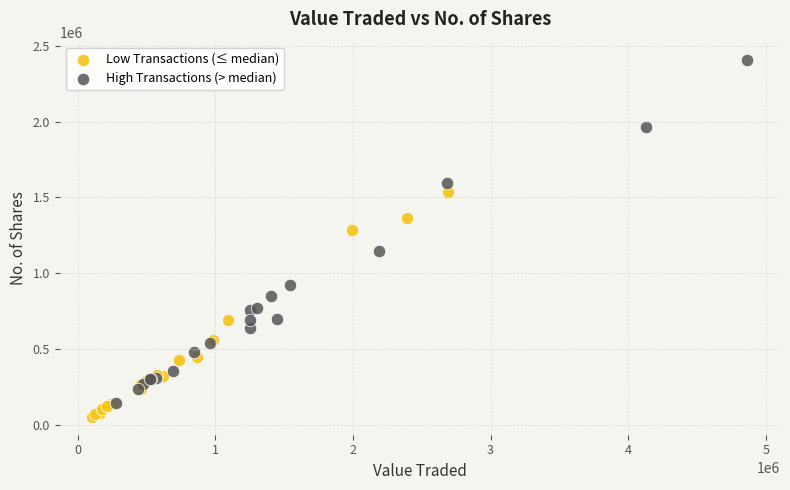

Which series has the widest spread of Y values?

High Transactions (> median)